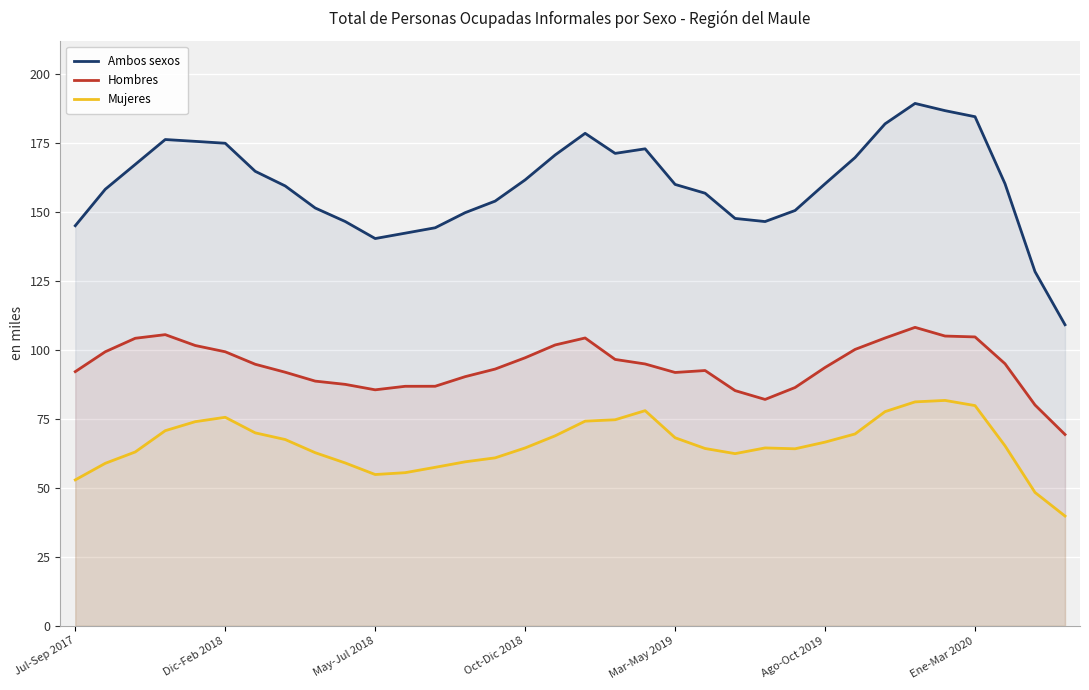

True or false: Ambos sexos and Hombres cross at least once.

False